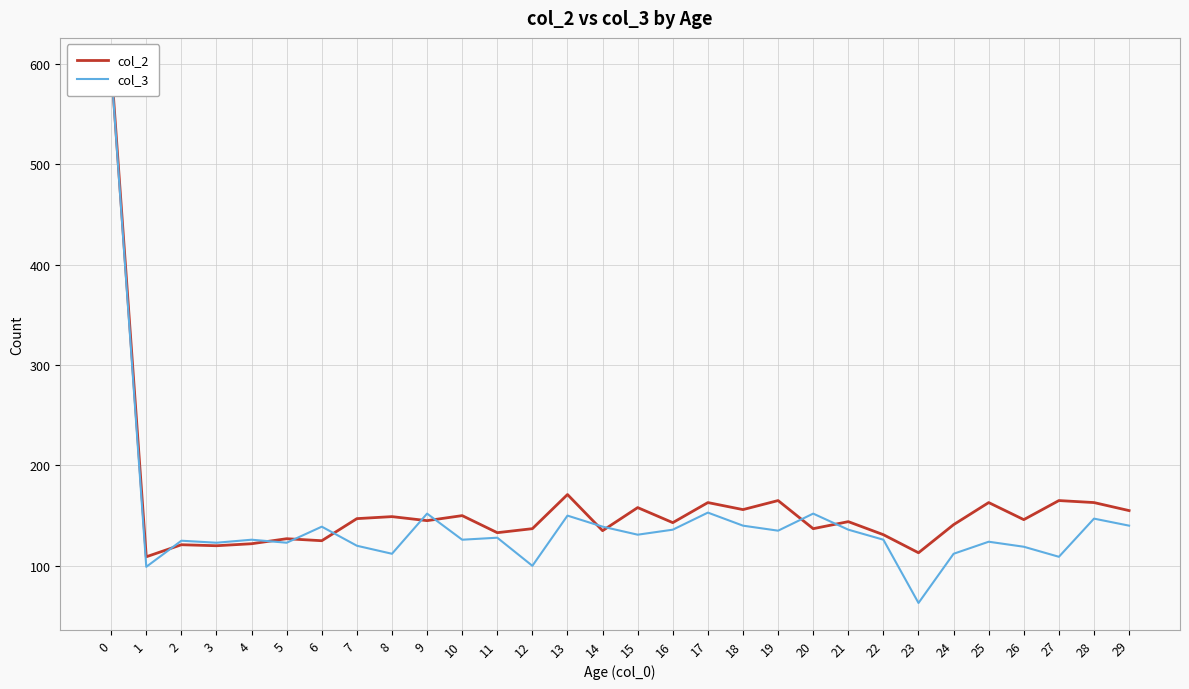

After their last crossing, which series has the higher values: col_2 or col_3?

col_2